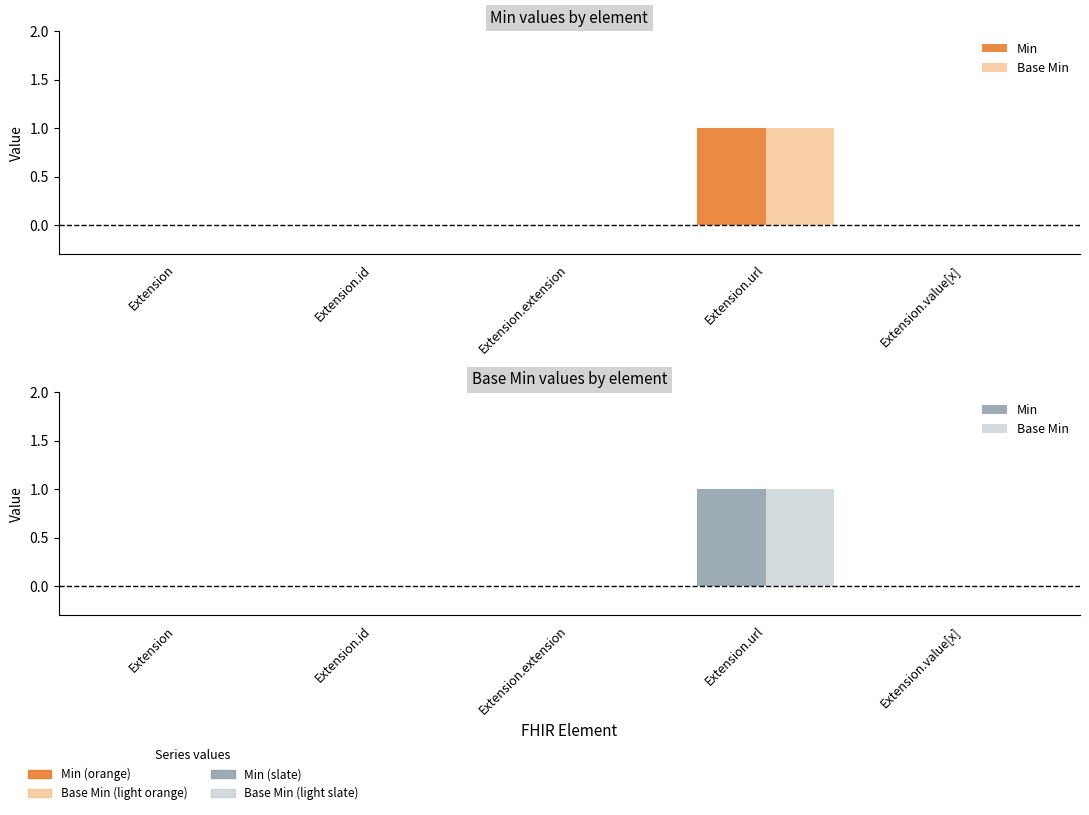

The Min series shows -1 at Extension.extension. True or false?

False